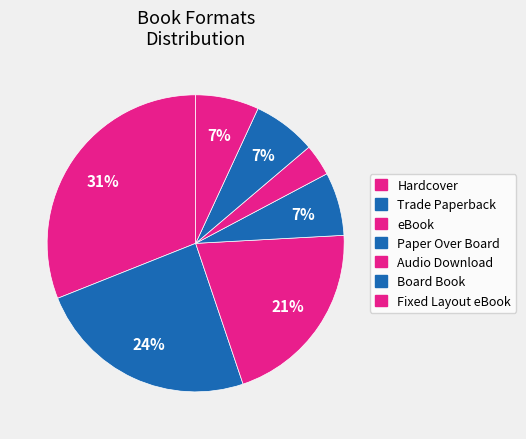

How many slices are in this pie chart?

7